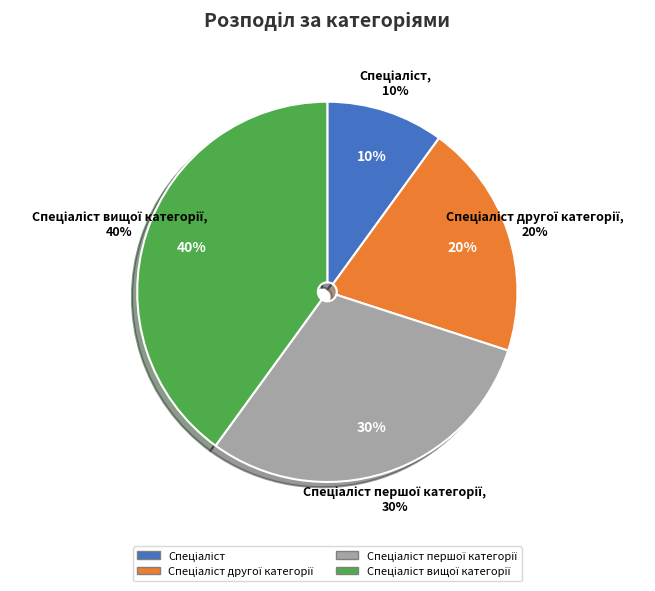

Count the number of slices in the pie.

4